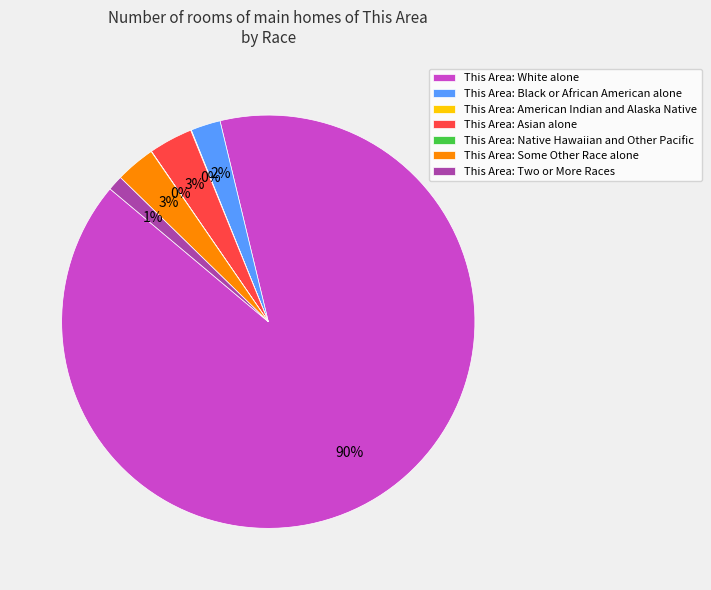

What is the majority slice?

This Area: White alone